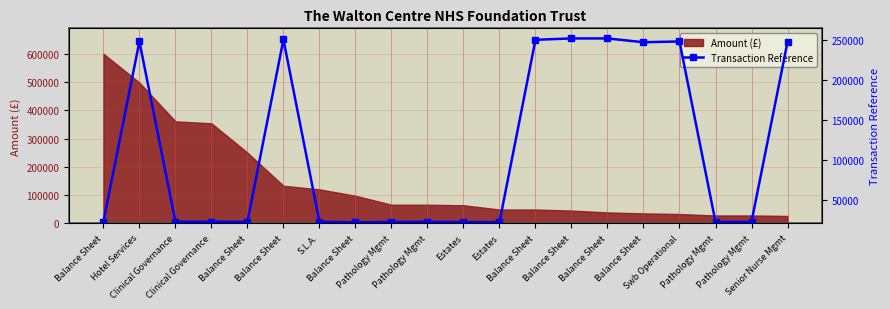

What is the minimum value shown in the chart?

22332